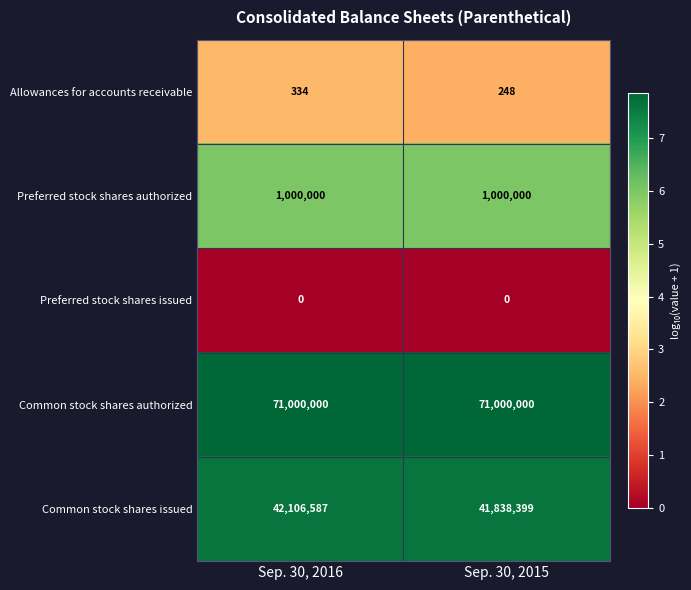

True or false: Common stock shares issued has a value of 59011096 at Sep. 30, 2015.

False